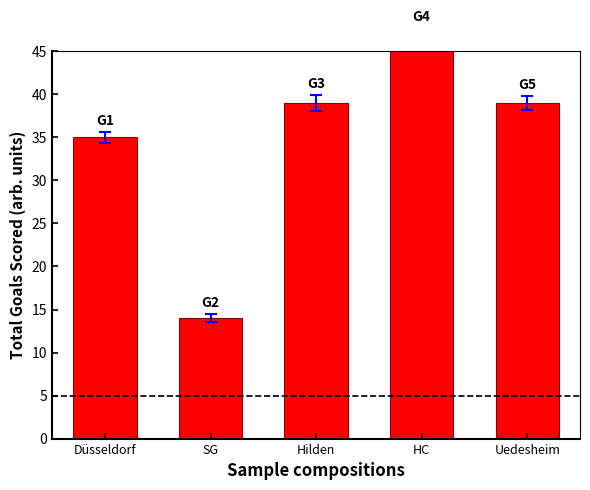

List the labels in order of value, smallest first.

SG, Düsseldorf, Hilden, Uedesheim, HC